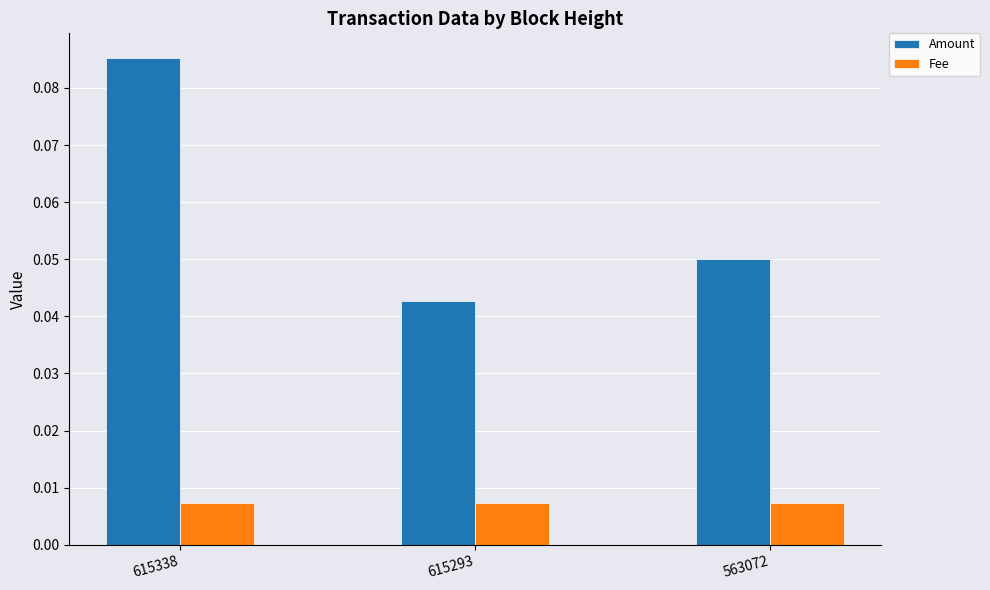

Which series changed the most between 615338 and 563072?

Amount